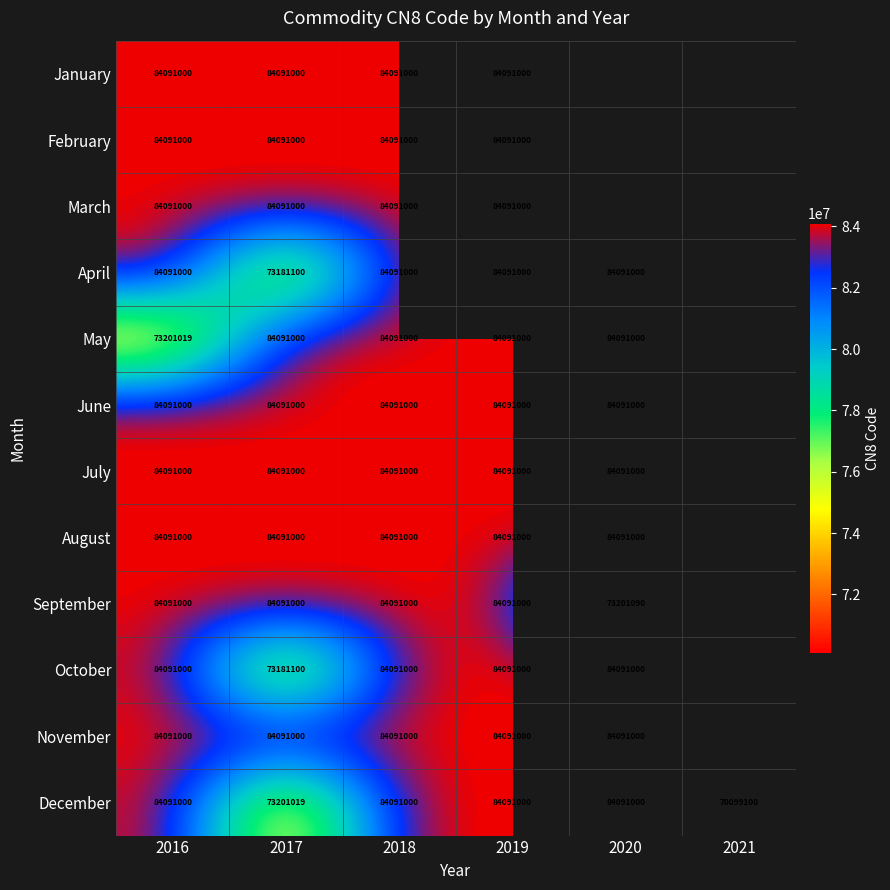

What is the sum of the February values at 2016 and 2019?

168182000